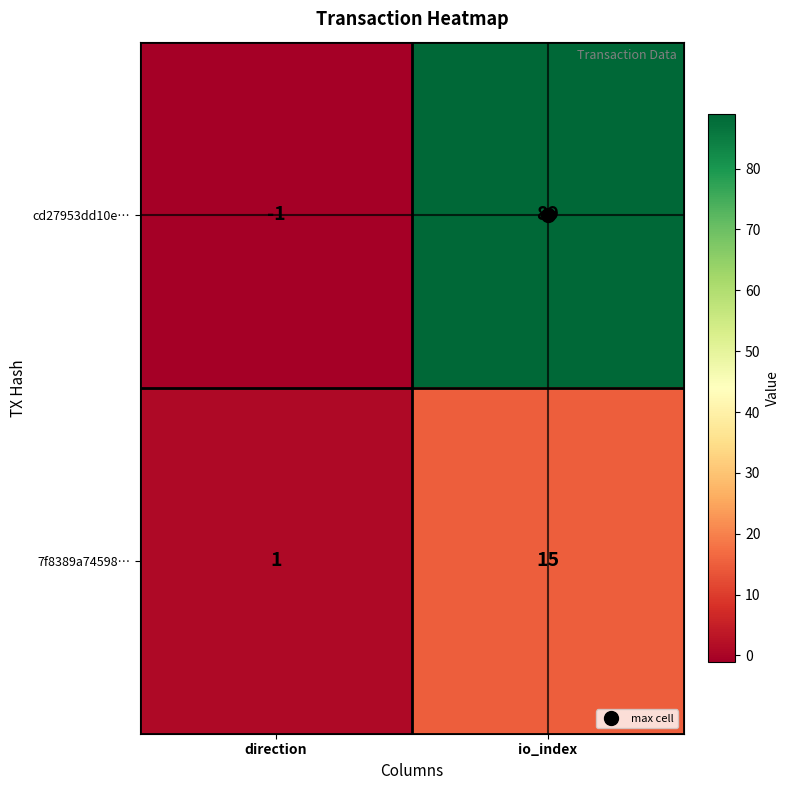

At how many categories does at least one series exceed 24?

1